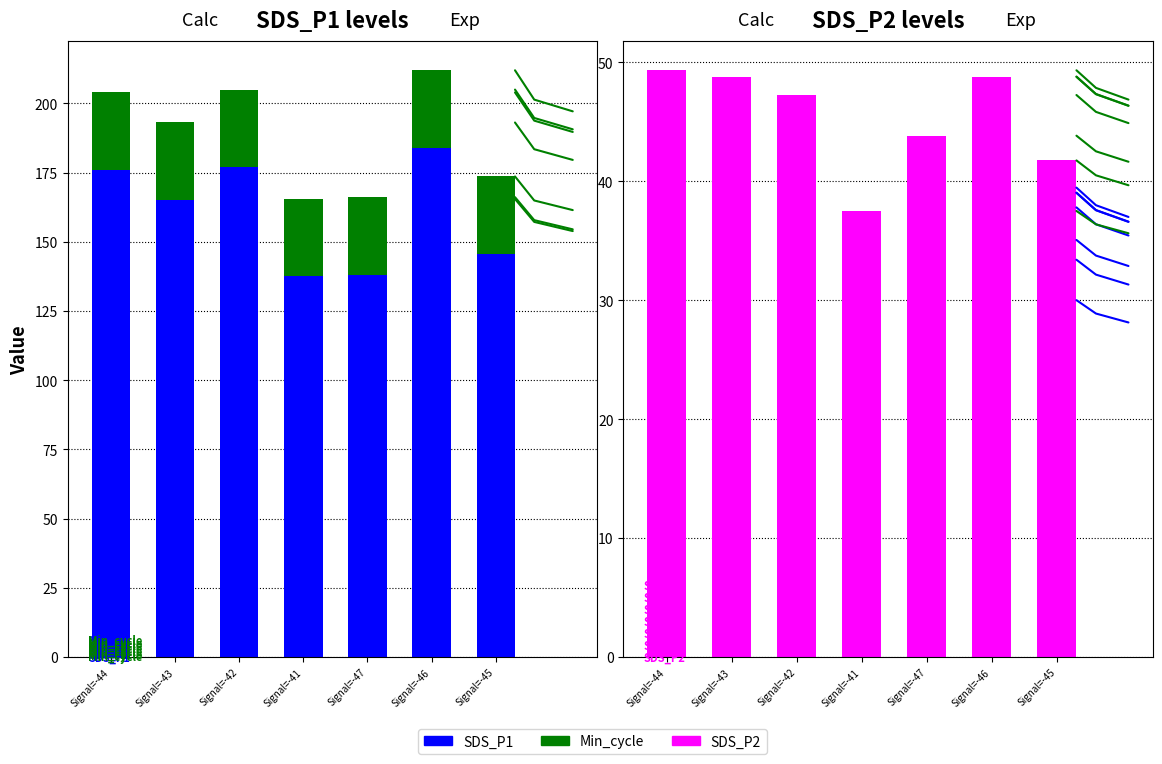

Which series has the largest range (max minus min)?

SDS_P1